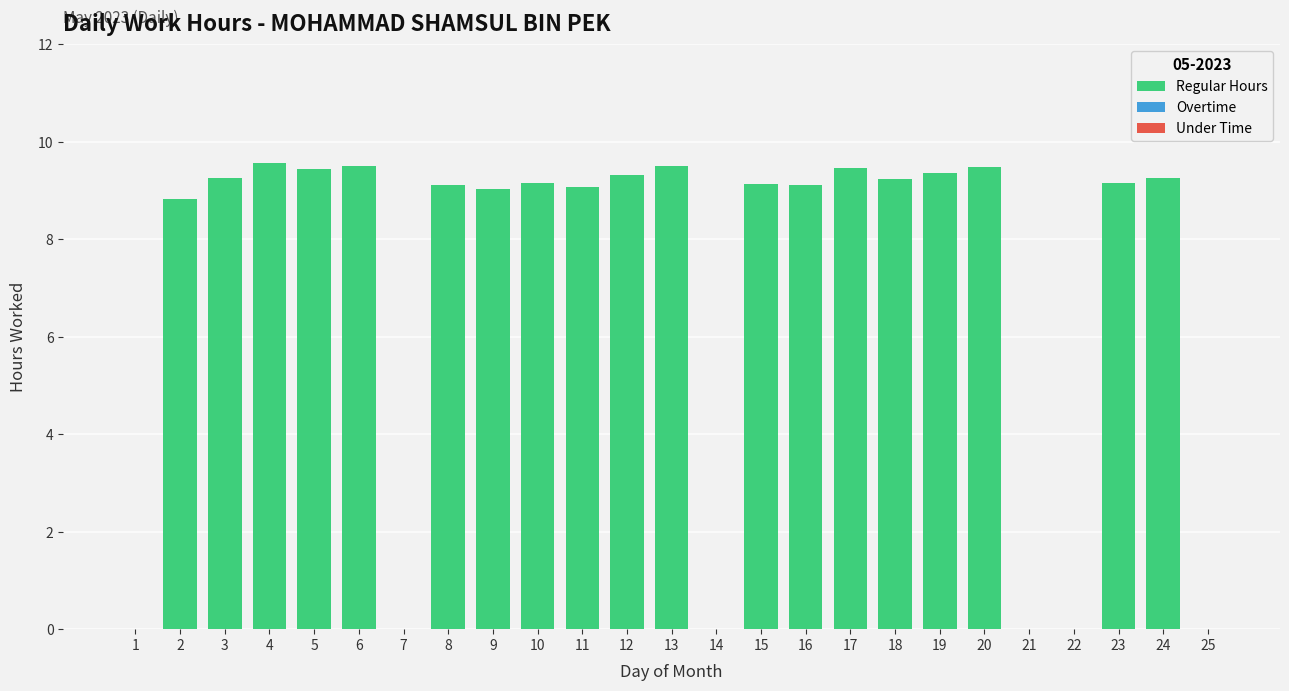

Which has a higher value, 1 or 18?

18